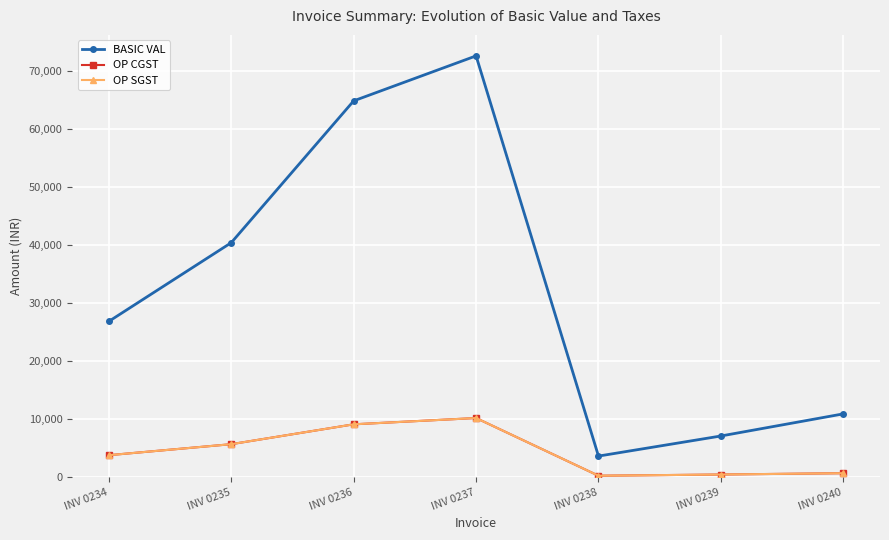

At which label does OP SGST first exceed 3754?

INV 0234